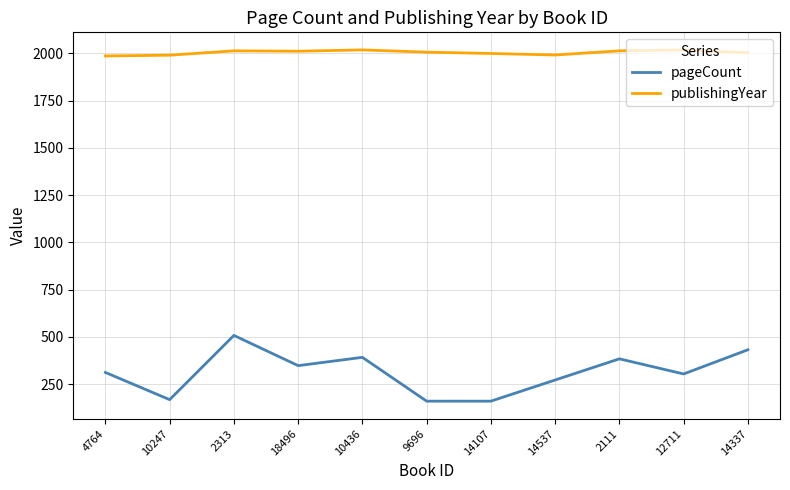

What is the sum of the publishingYear values at 10436 and 10247?

4010